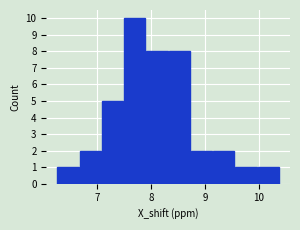

What is the height of the bar covering 7.1 to 7.5 on the x-axis? Neither the bar edges nor the heights are printed on the chart, so give them approximately, as read against the axes.

5